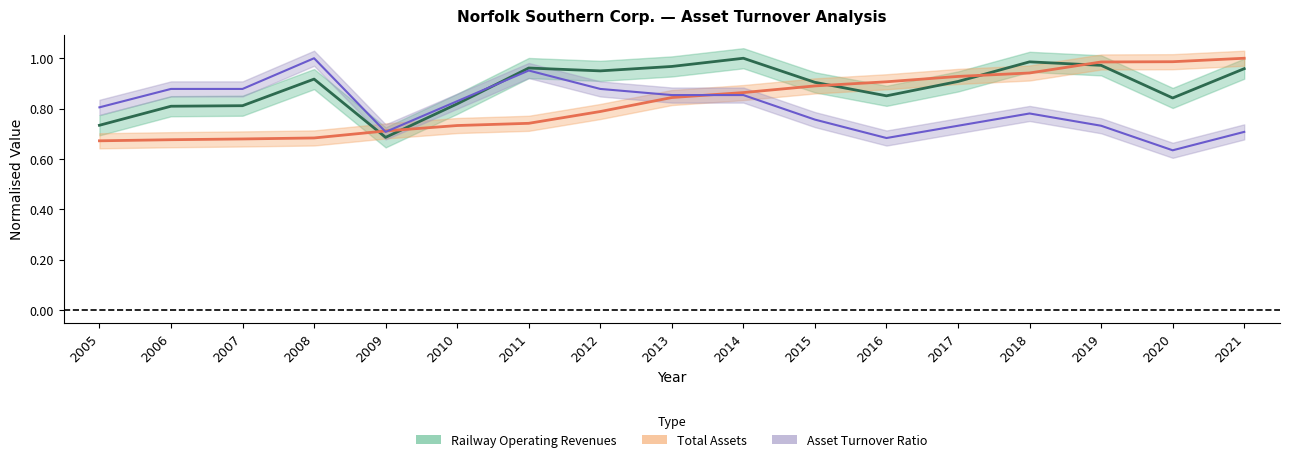

What is the value of the Railway Operating Revenues point at the 7th from the left?

1.0